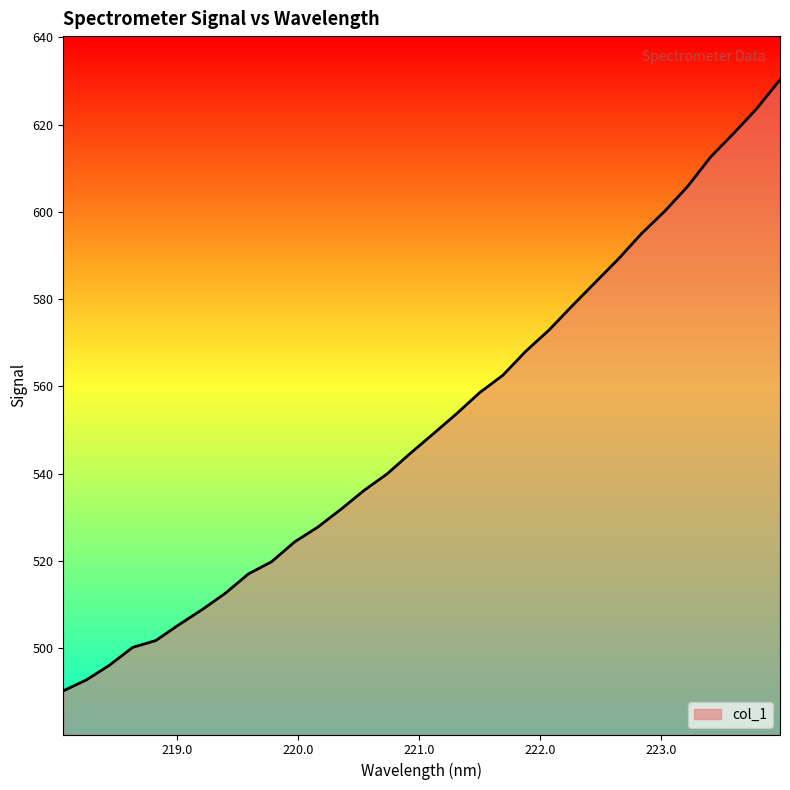

What is the greatest value displayed?

630.3